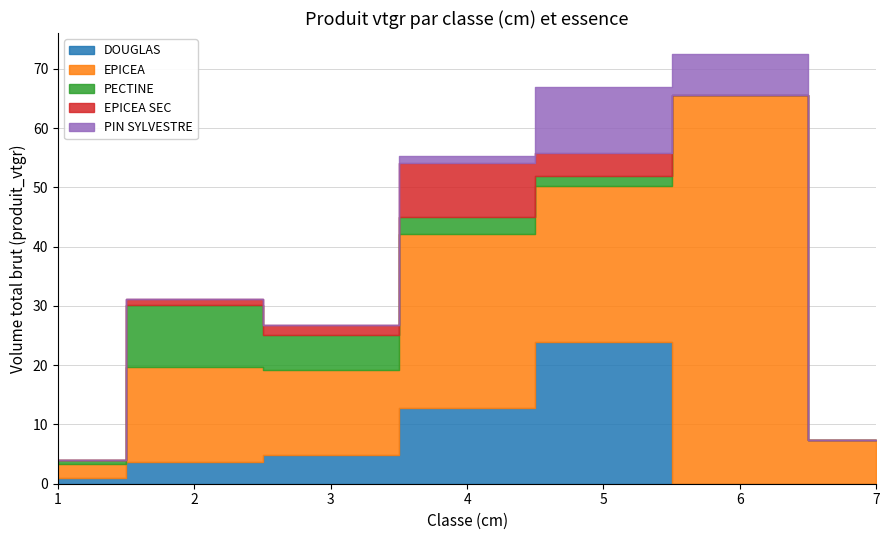

Which category has the lowest value in the EPICEA series?

1